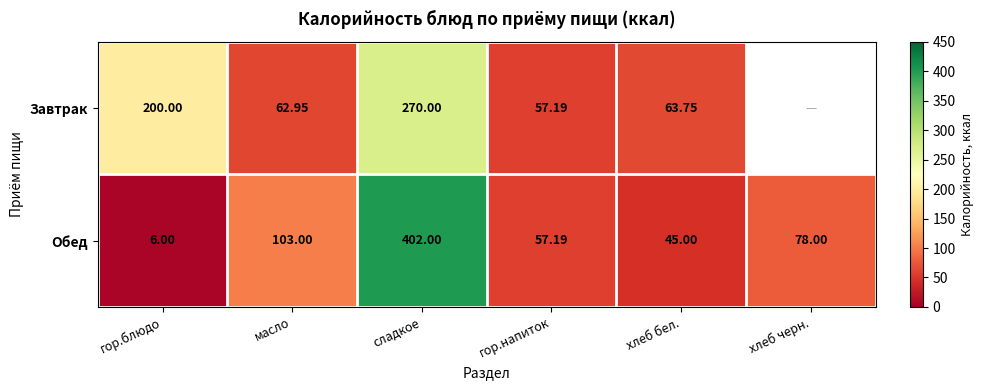

At which category is the sum across all series the highest?

сладкое